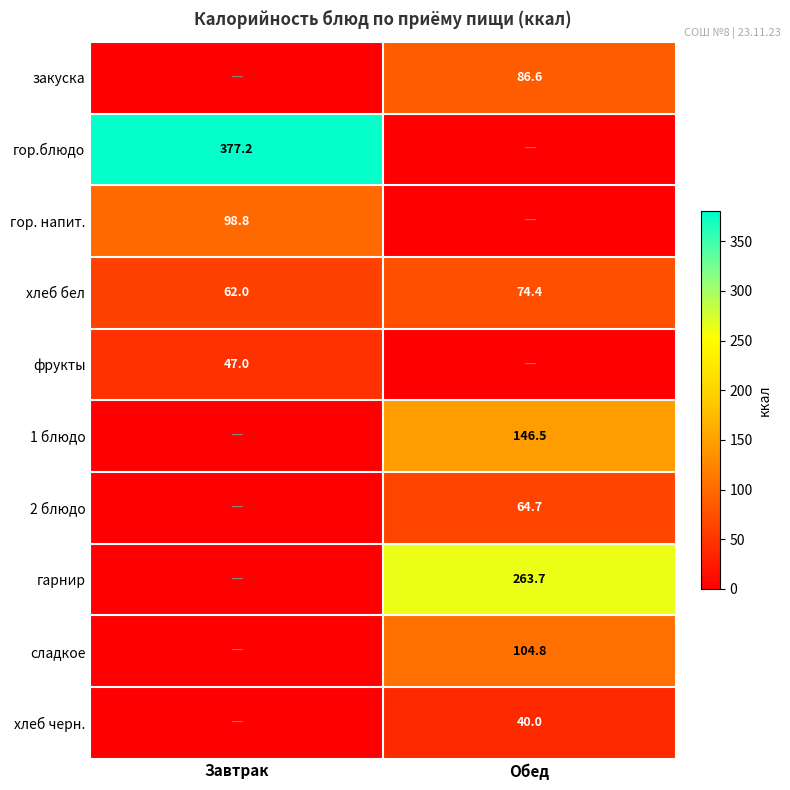

What is the difference between the highest and lowest values at Завтрак?

377.2